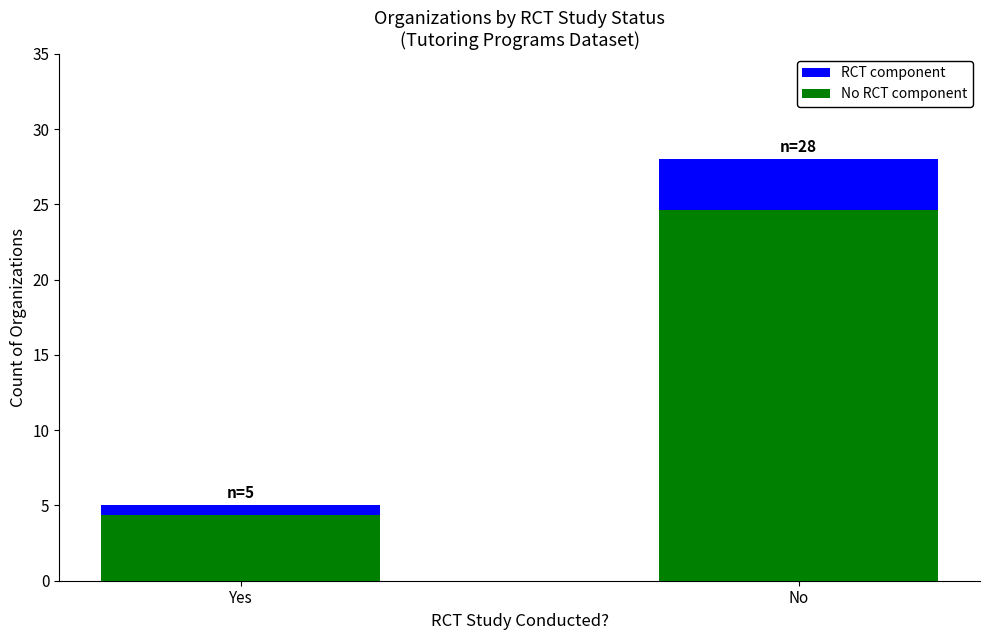

At which category is the sum across all series the highest?

No